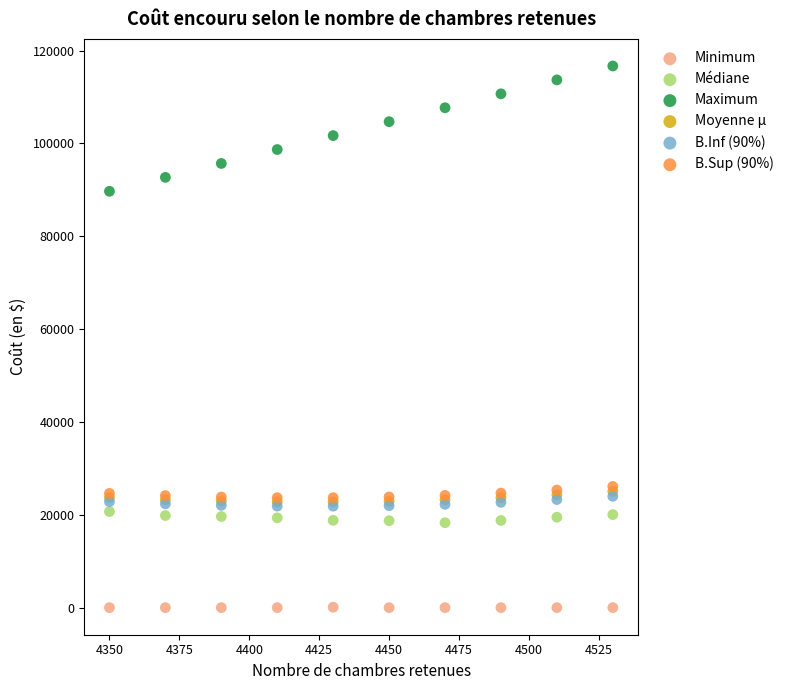

Which series reaches the minimum Y coordinate?

Minimum